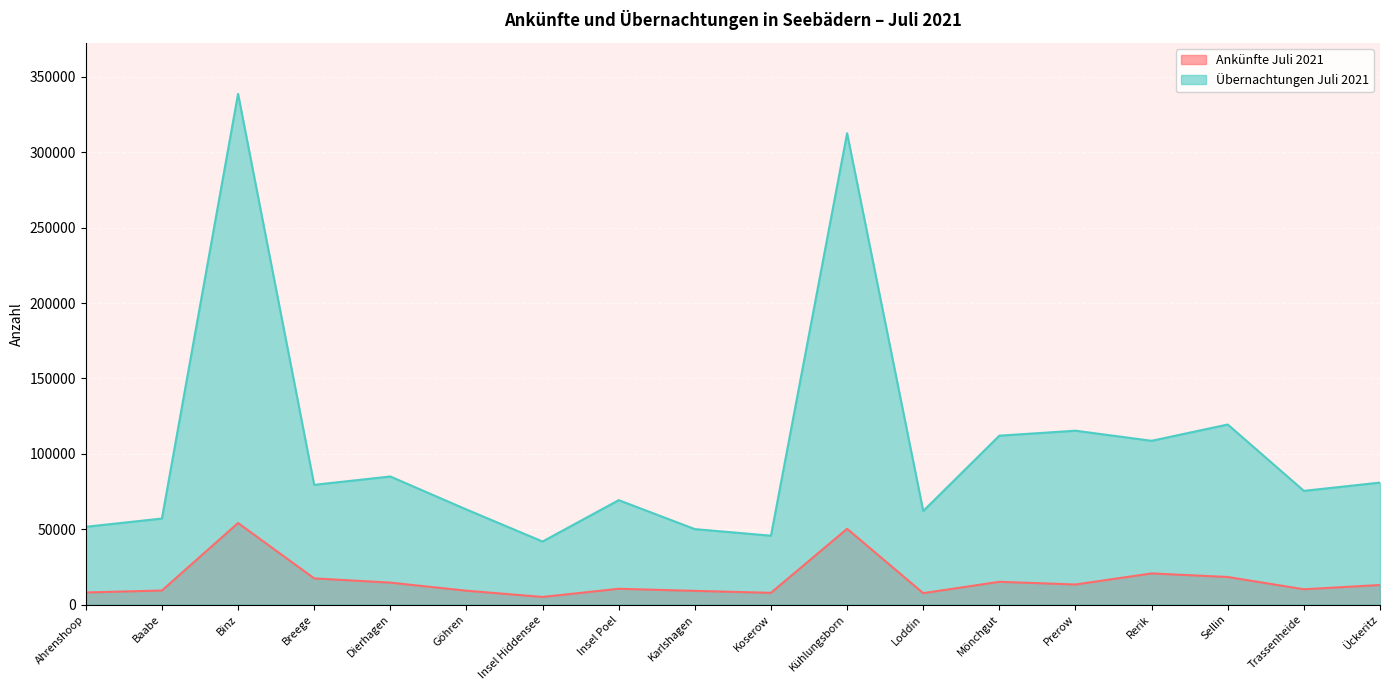

Which series changed the most between Karlshagen and Koserow?

Übernachtungen Juli 2021